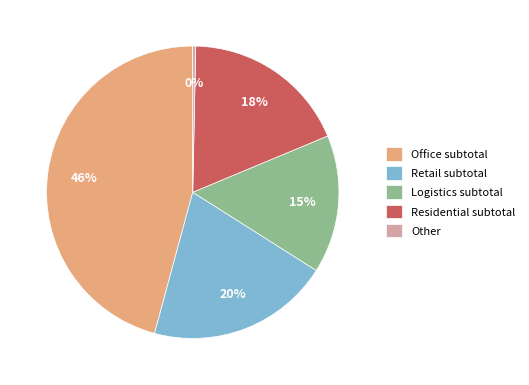

To the nearest percent, what is the average slice percentage?

20%